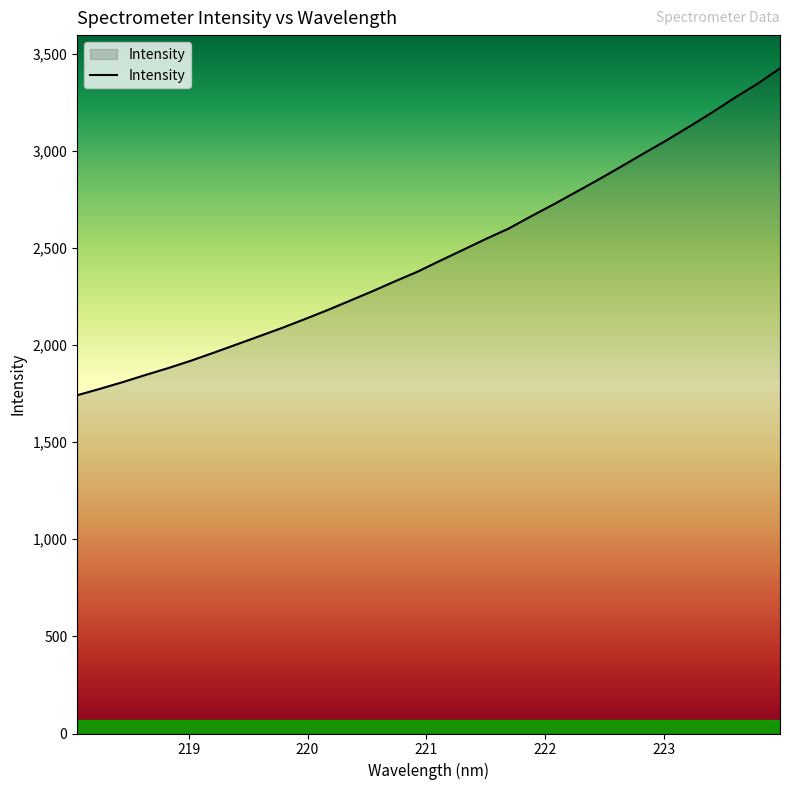

How many lines are shown in the chart?

1